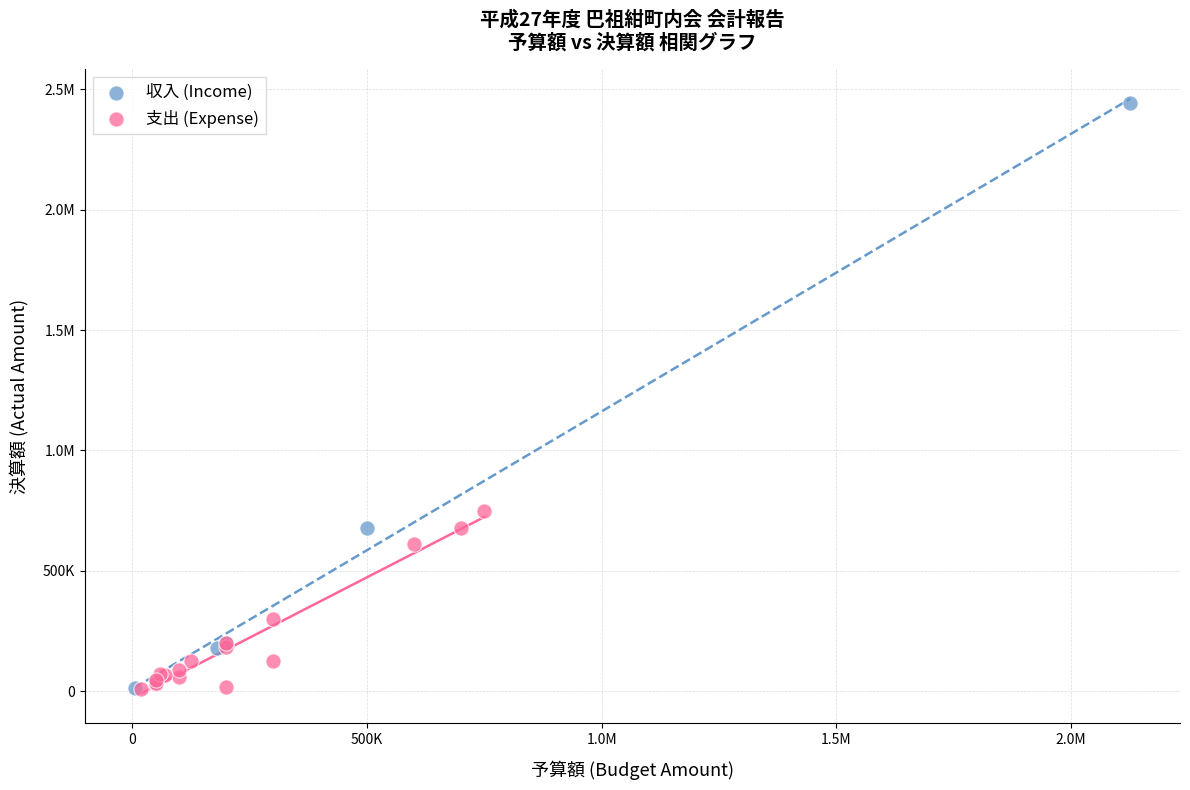

What are all the series names shown in the legend?

収入 (Income), 支出 (Expense)